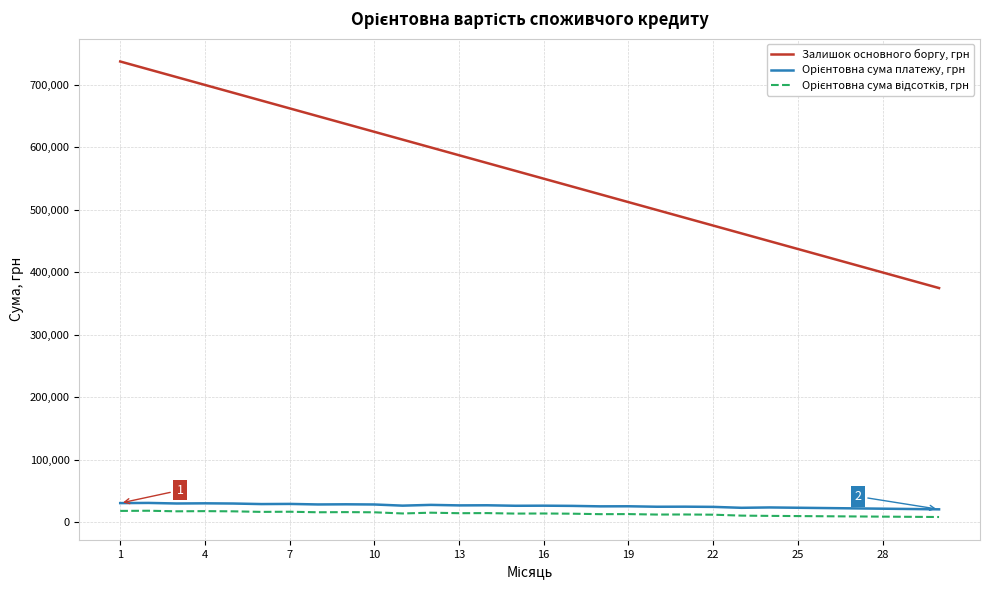

Which series has the largest total across all categories?

Залишок основного боргу, грн